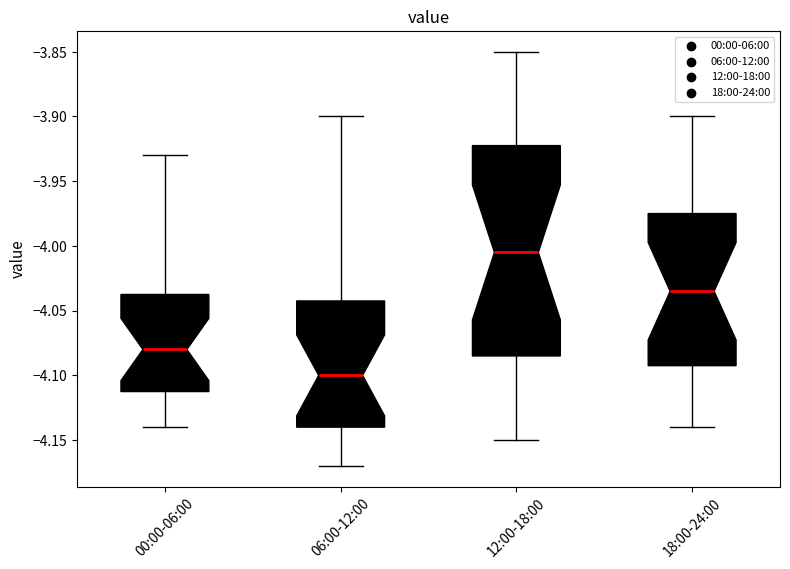

Comparing the boxes themselves (not the whiskers), which one is the tallest?

12:00-18:00